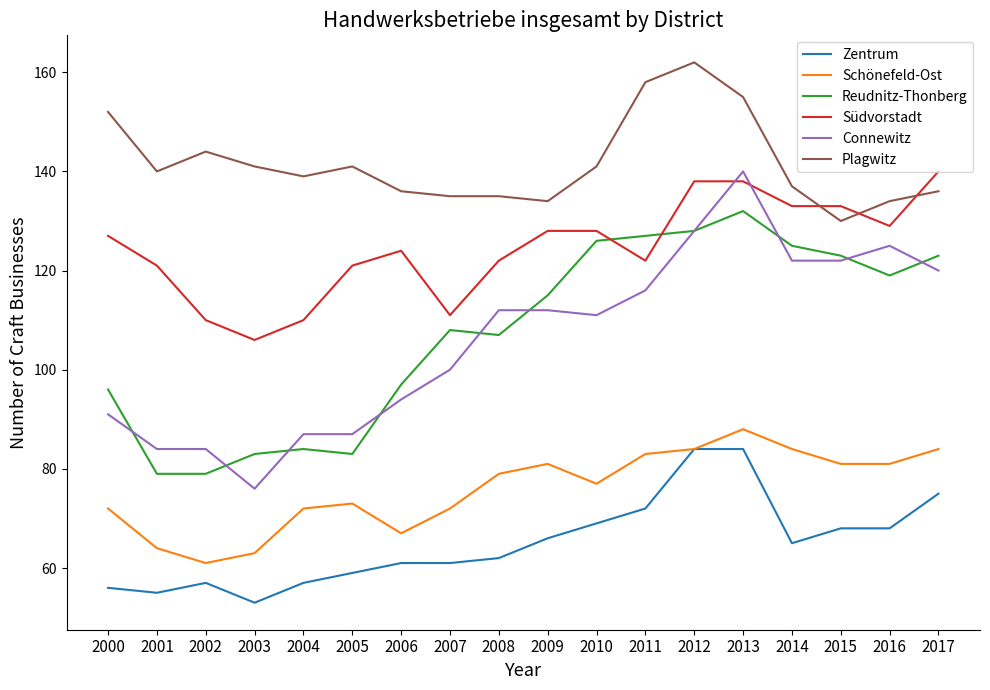

What is the difference between the highest and lowest values at 2013?

71